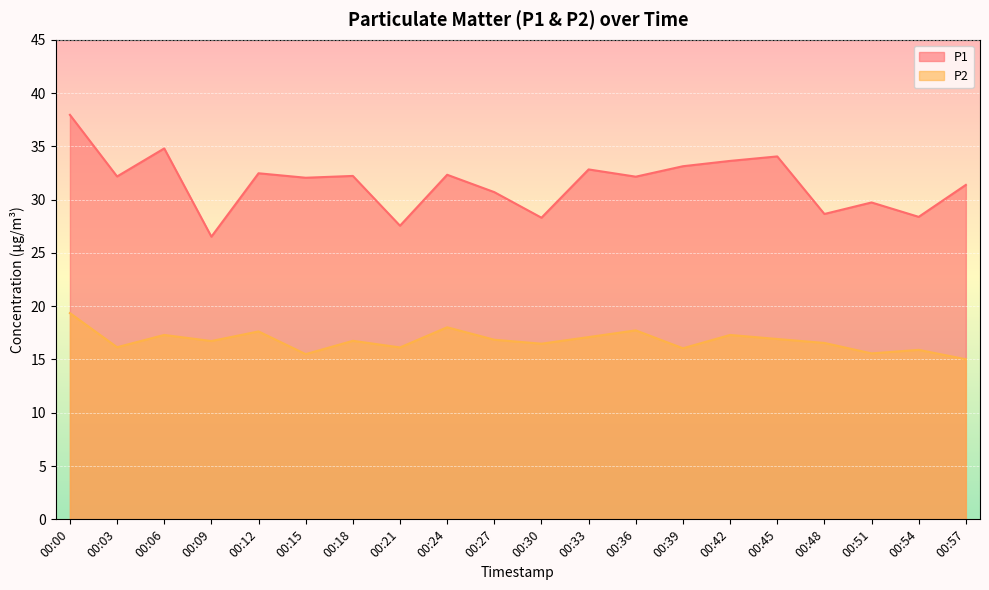

At which category does the chart reach its minimum across all series?

00:57